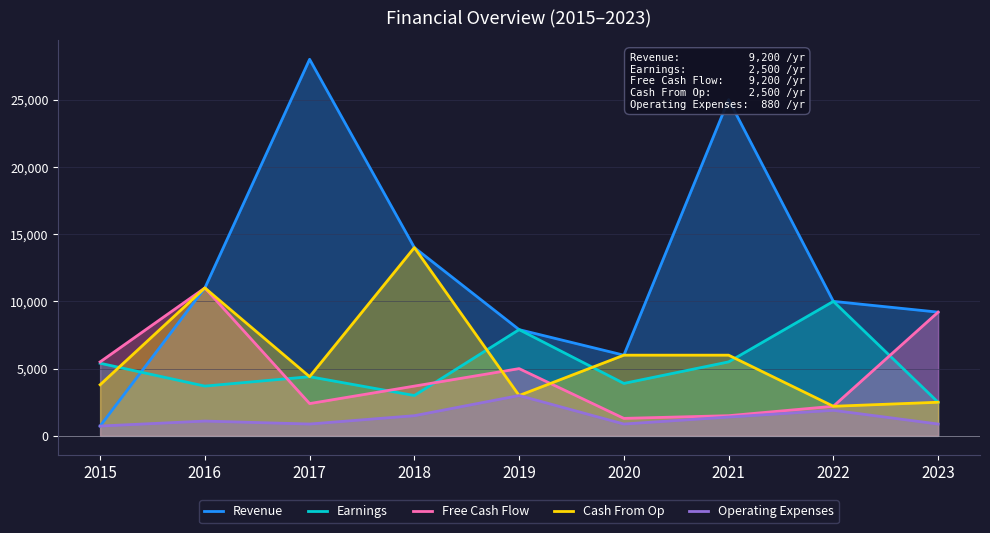

What is the spread (max minus min) of values at 2017?

27120